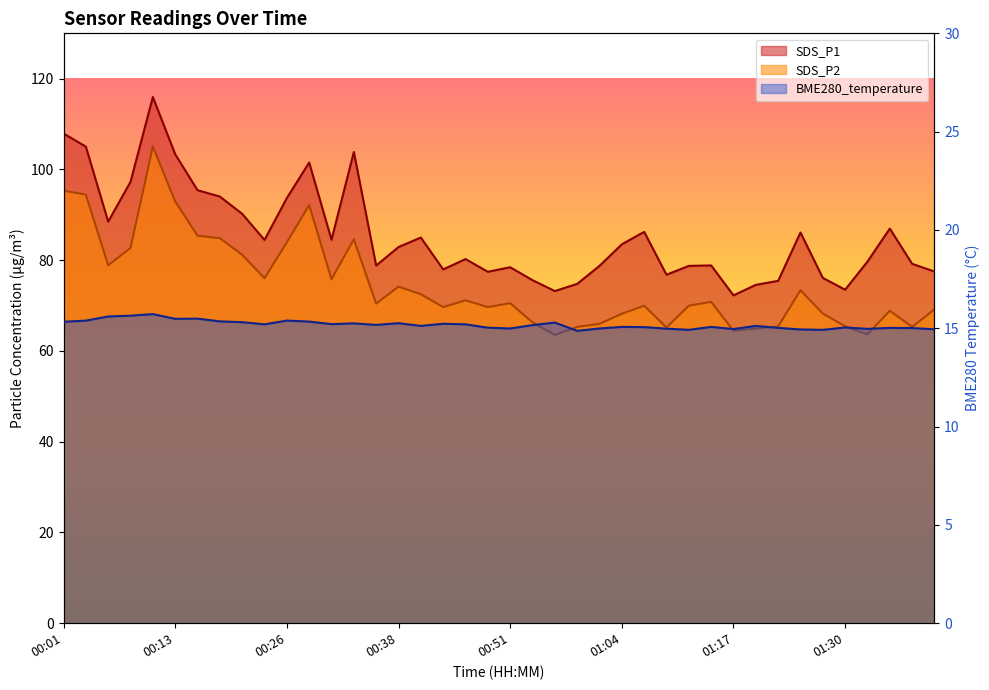

The value of BME280_temperature at 01:01 is 23.8. True or false?

False